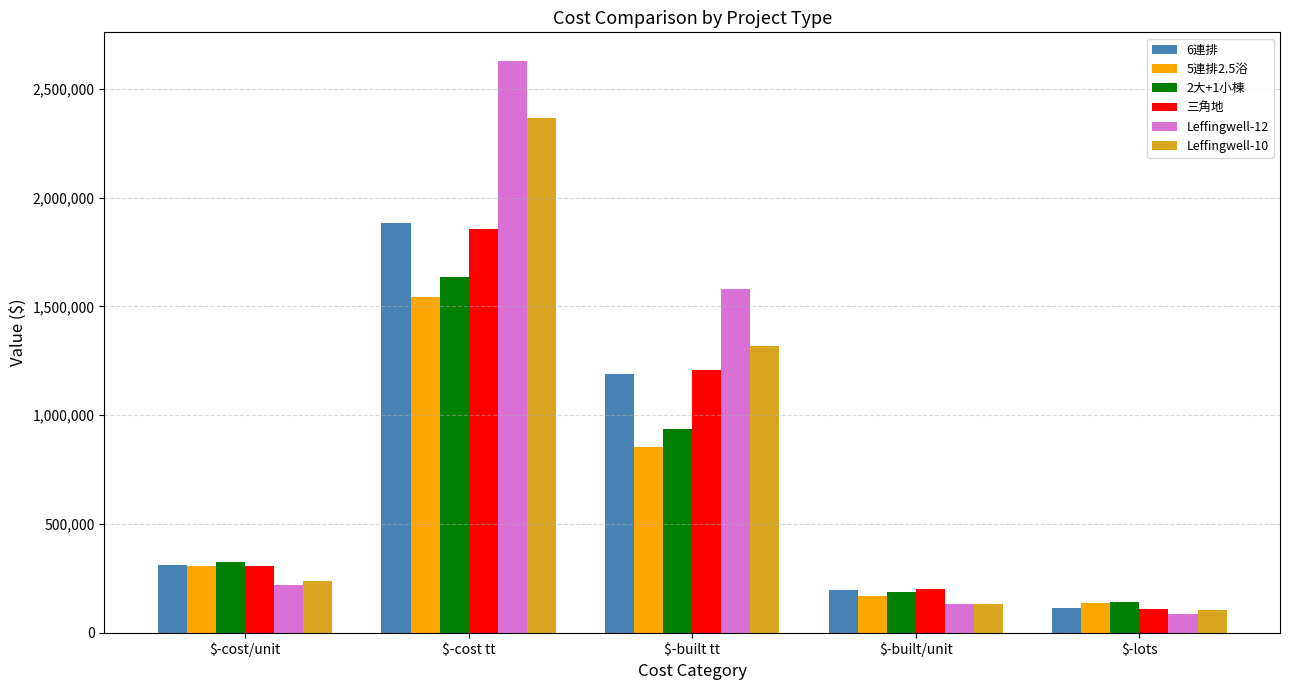

What is the minimum value for 三角地?

108316.7